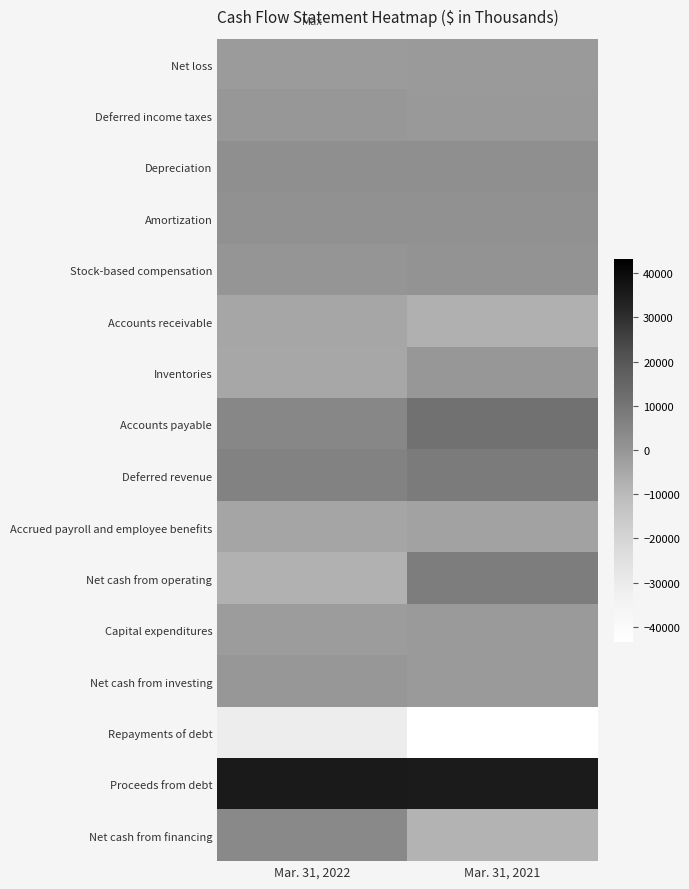

What is the smallest value displayed?

-43321